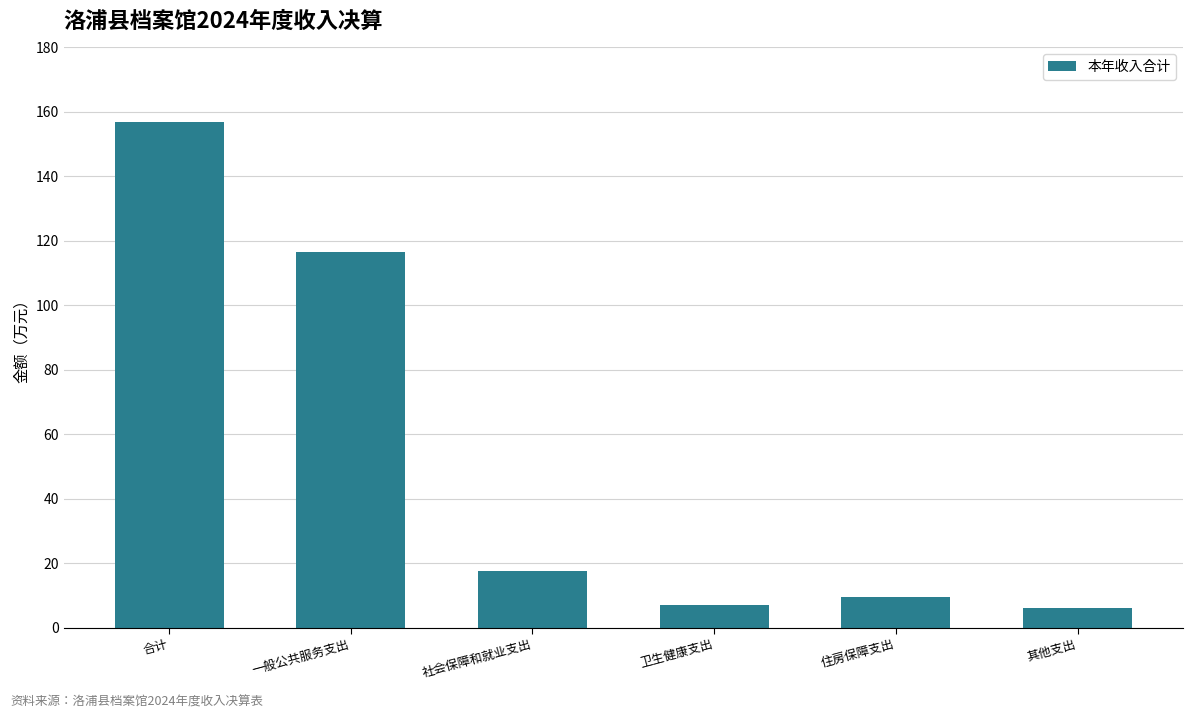

What is the sum of all values?

313.8